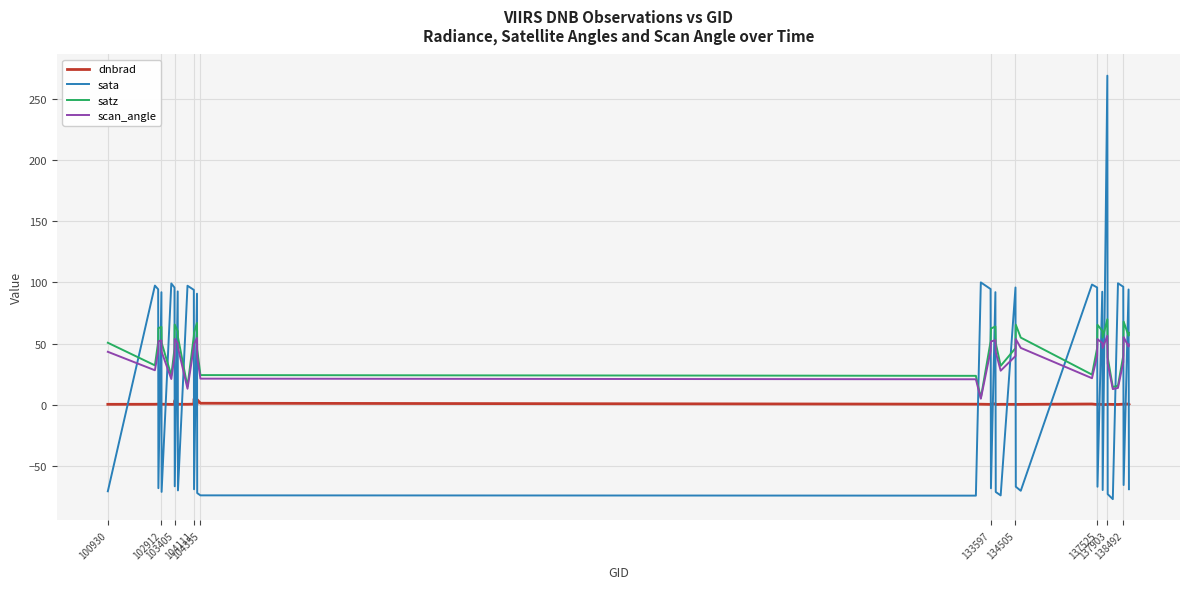

Which series has the widest spread of values?

sata